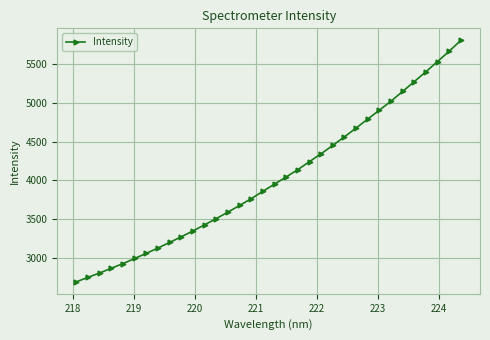

What is the average value?

4023.9